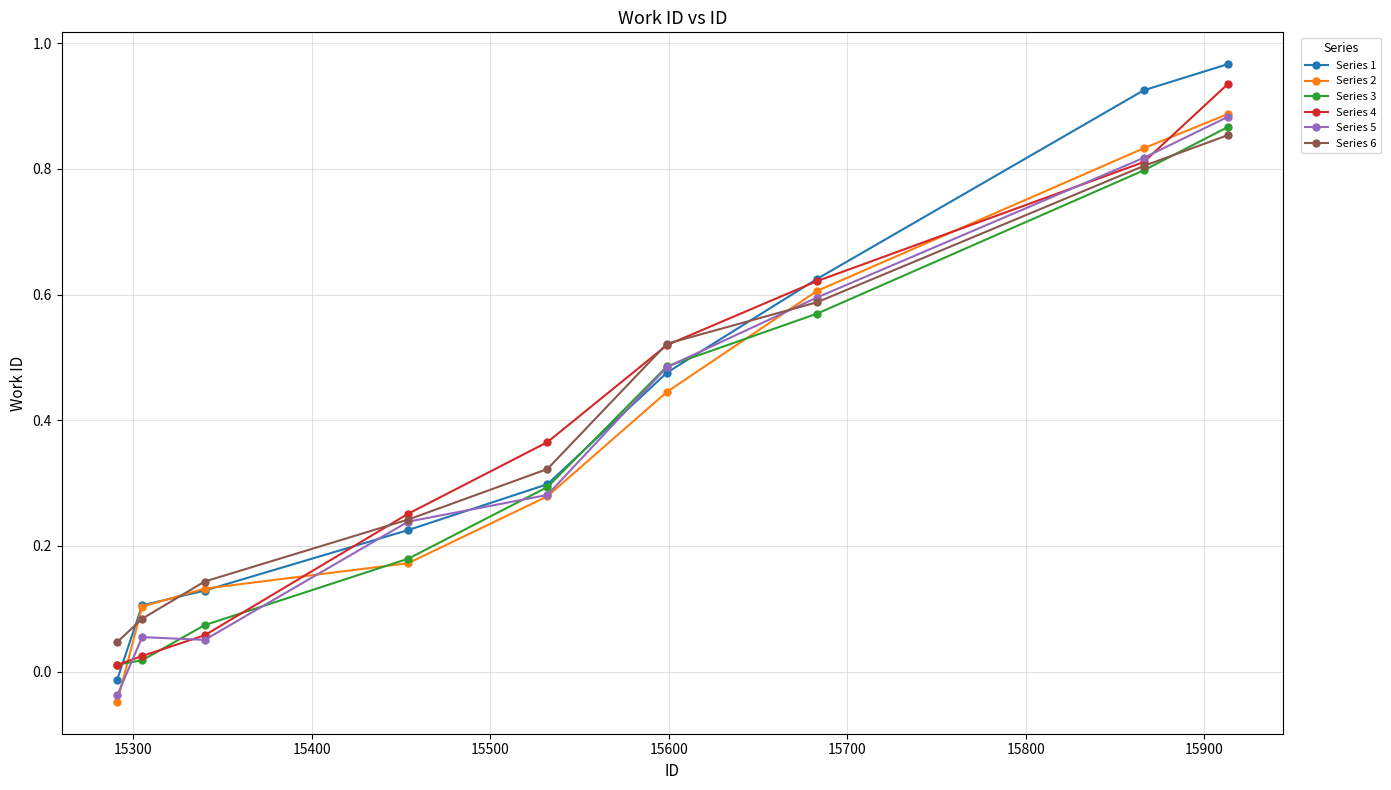

Is this an area chart (filled region under the line)?

No